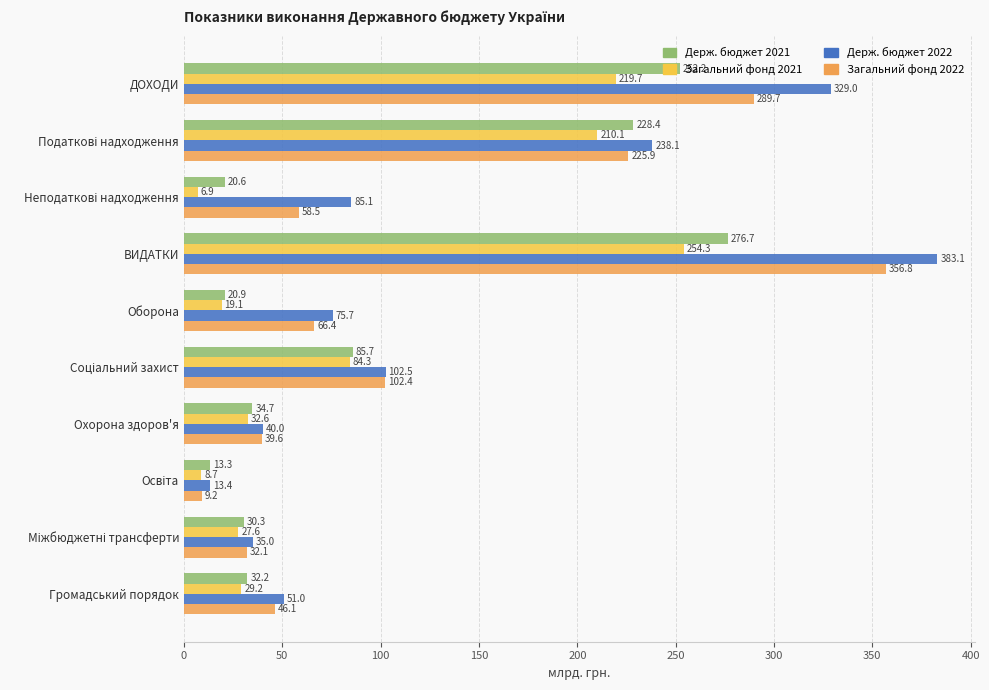

Which label corresponds to the largest value in the chart?

ВИДАТКИ